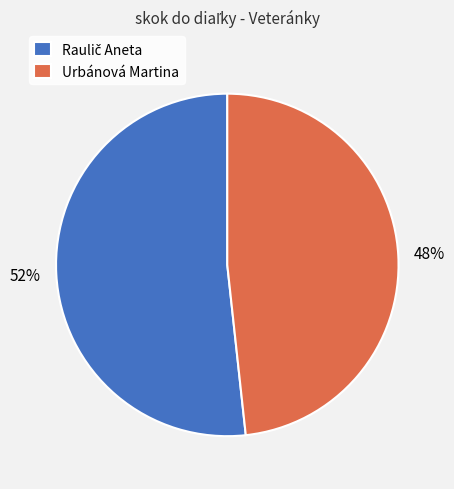

To the nearest percent, what portion does Urbánová Martina represent?

48%